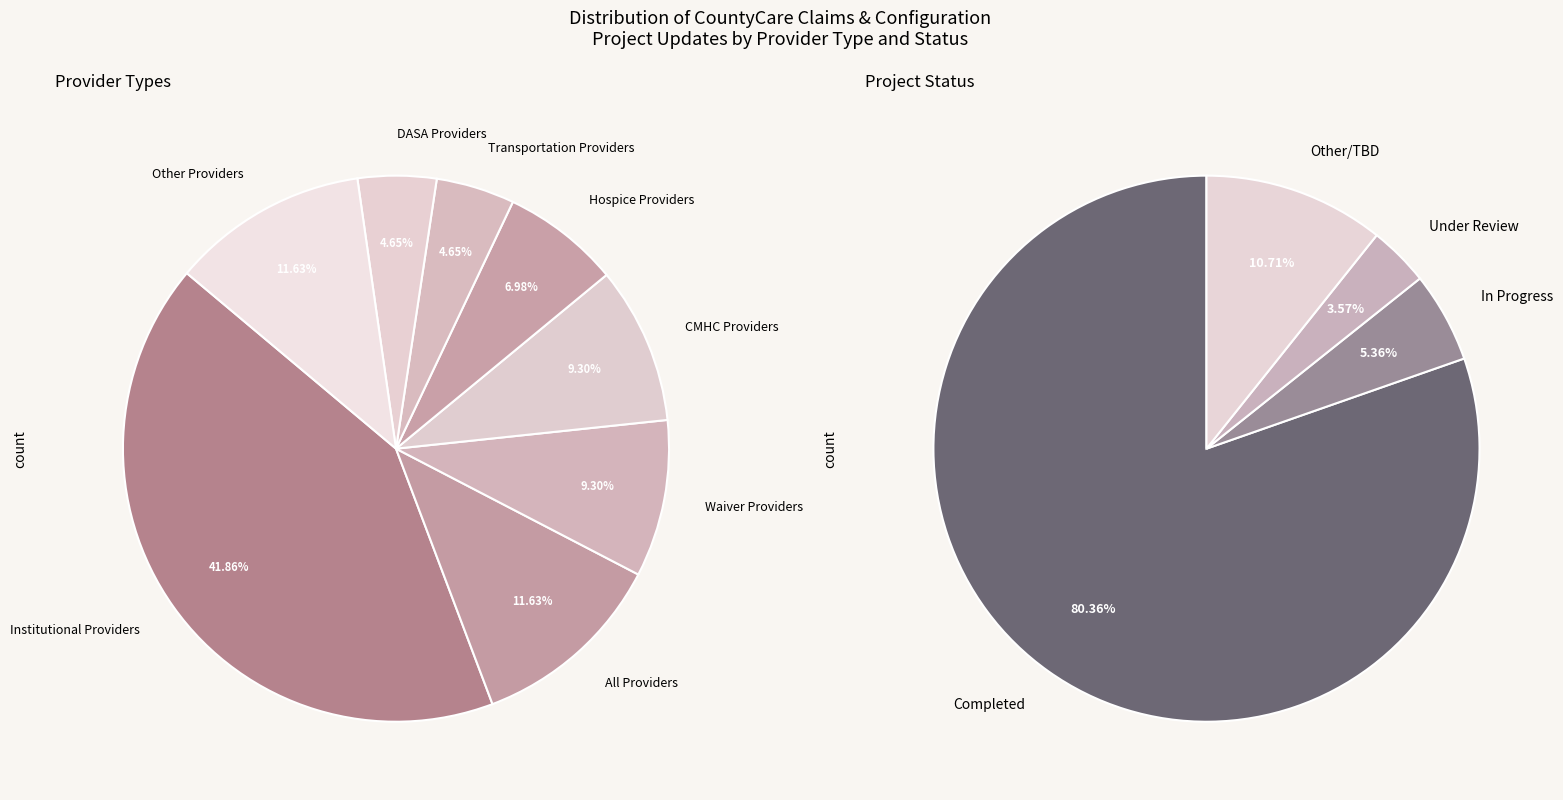

Does Completed represent more than half of the total?

Yes